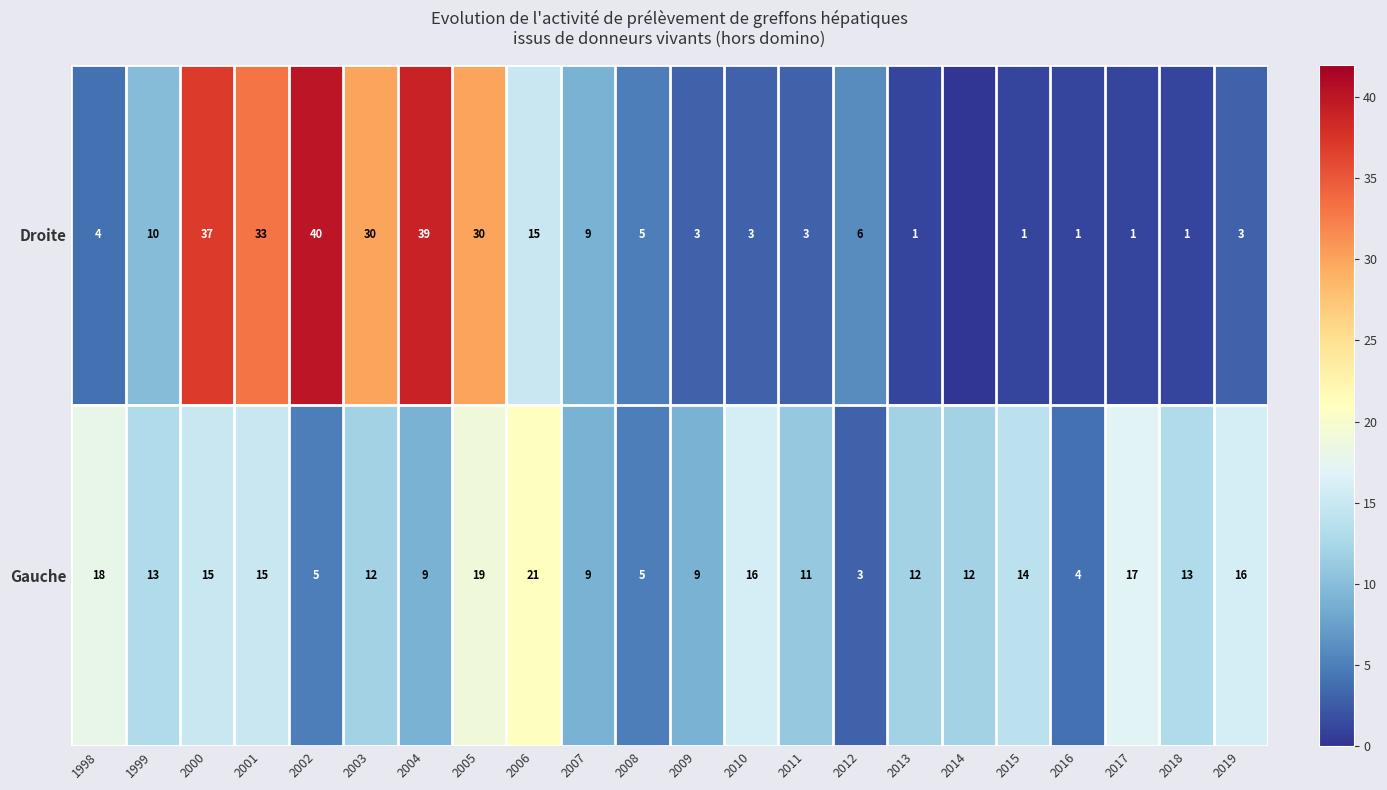

Between 2007 and 1998, which is larger?

2007